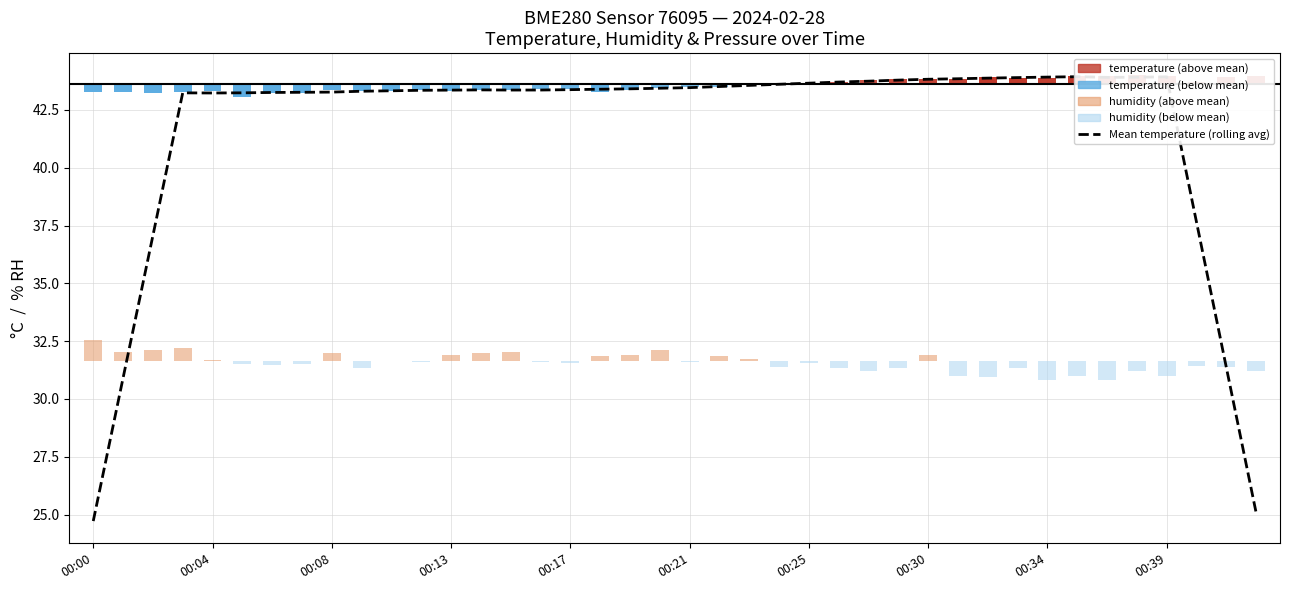

Which category has the lowest value across all series?

00:00